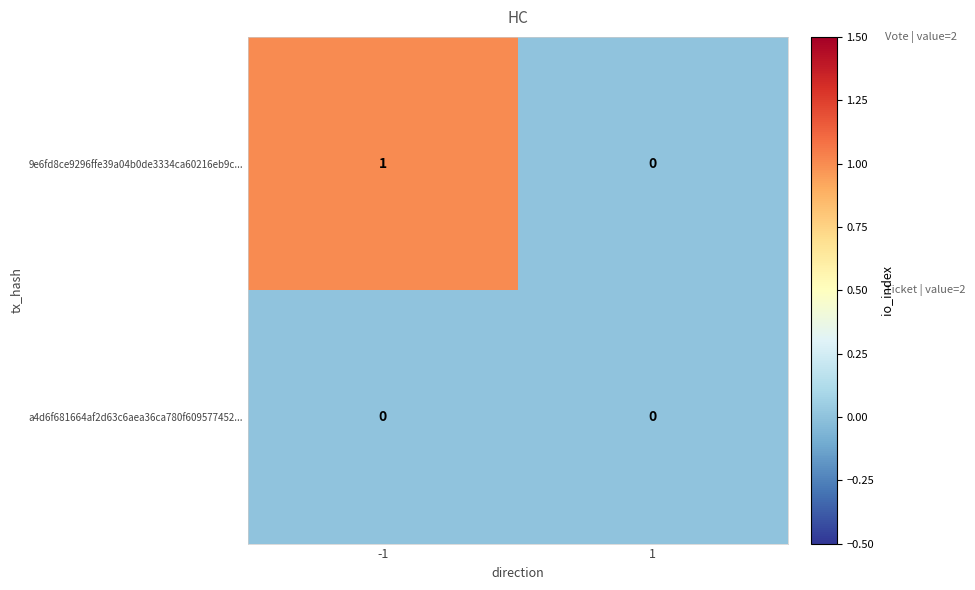

List the series in order of their overall mean, highest first.

9e6fd8ce9296ffe39a04b0de3334ca60216eb9c..., a4d6f681664af2d63c6aea36ca780f609577452...